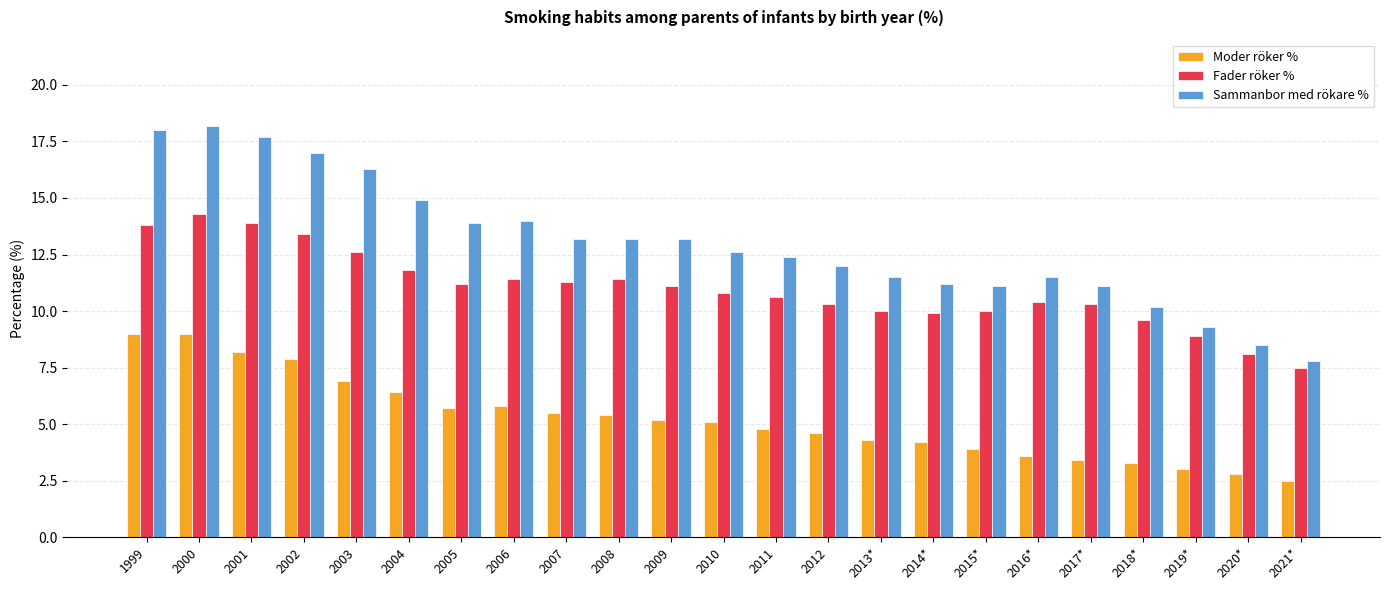

What is the greatest value displayed?

18.2